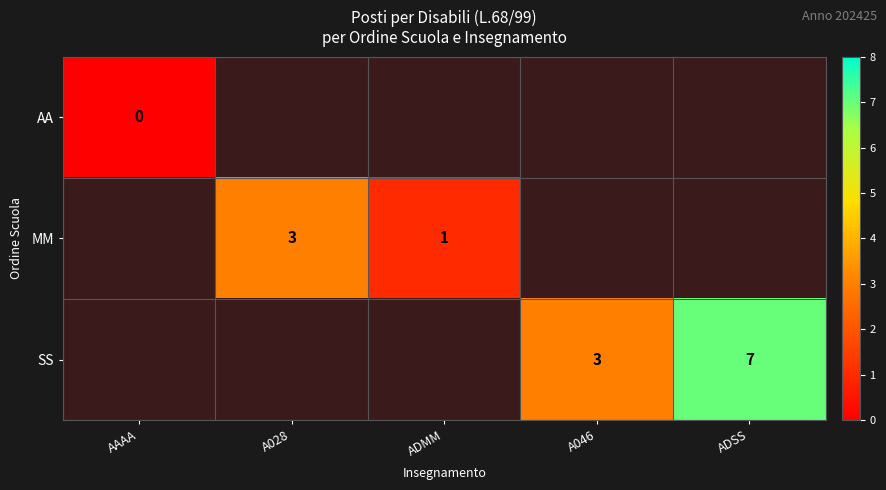

The value of SS at A046 is 5. True or false?

False